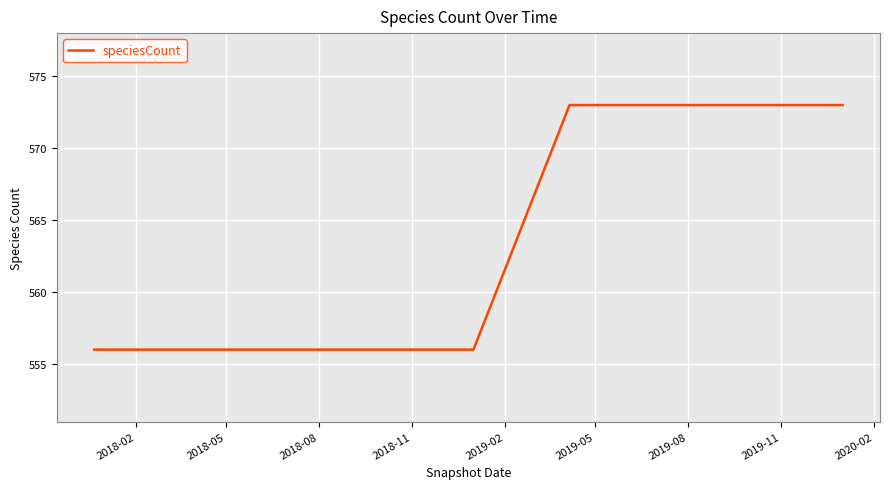

What is the maximum value shown in the chart?

573